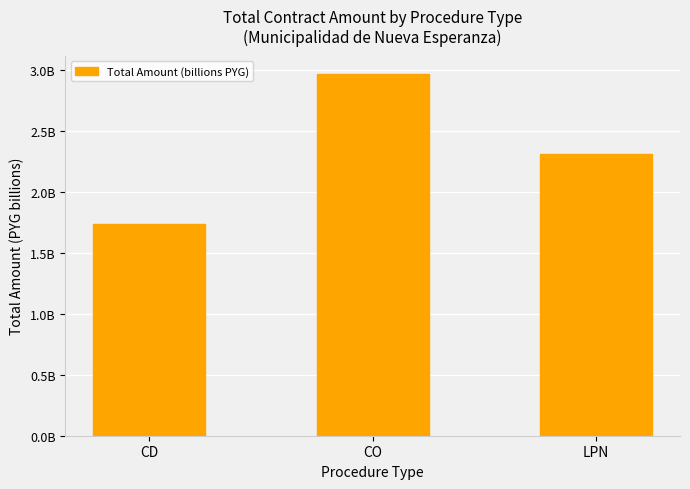

Are the bars horizontal?

No